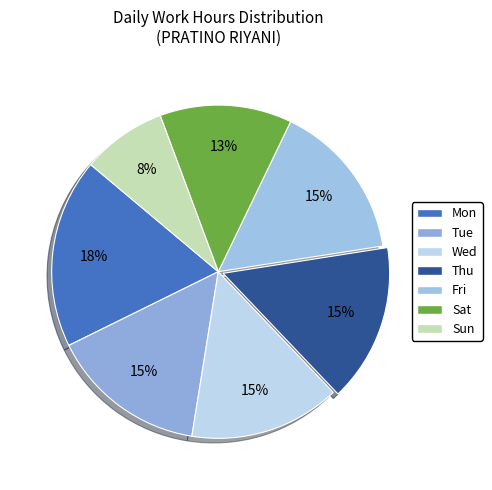

Is the sum of Sun and Wed greater than half?

No